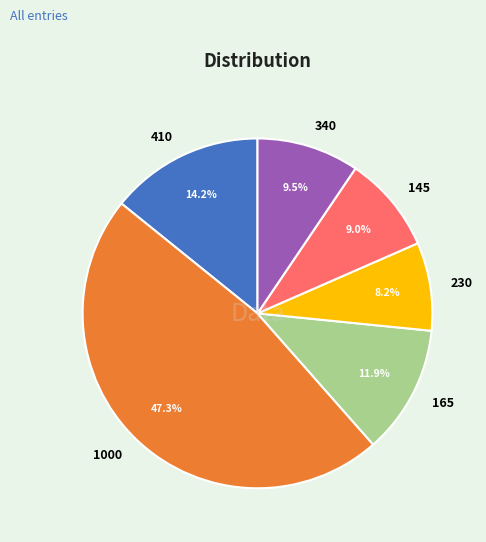

What is the largest slice in the pie chart?

1000